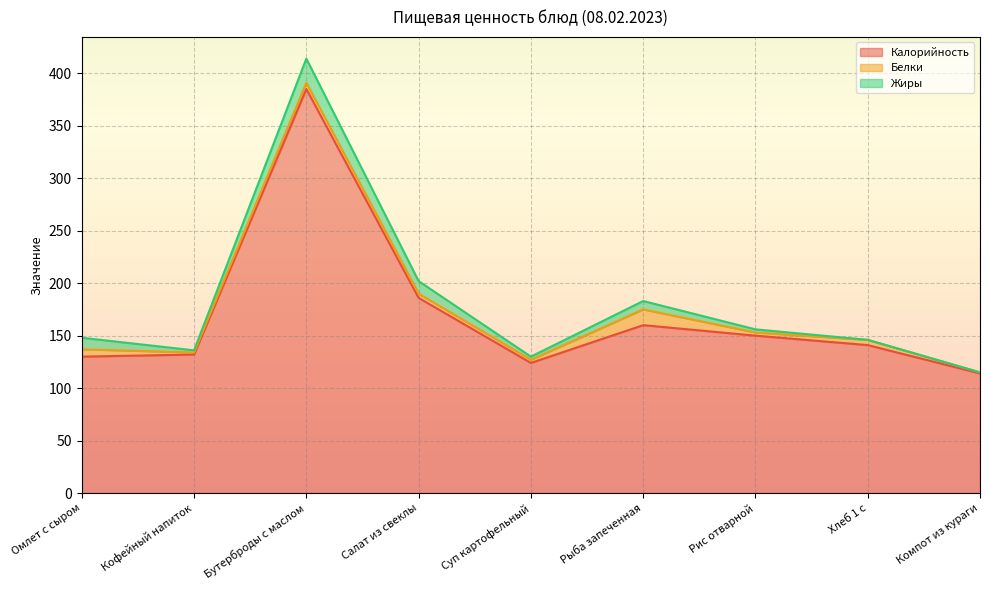

What is the average value of the Калорийность series?

169